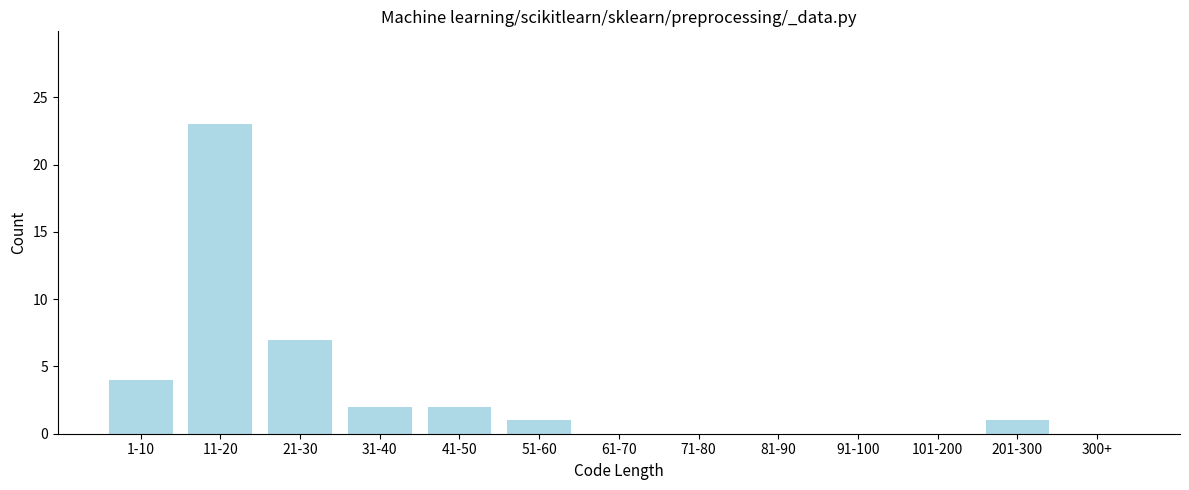

Reading left to right, extract all data points from this chart.

1-10=4	11-20=23	21-30=7	31-40=2	41-50=2	51-60=1	61-70=0	71-80=0	81-90=0	91-100=0	101-200=0	201-300=1	300+=0